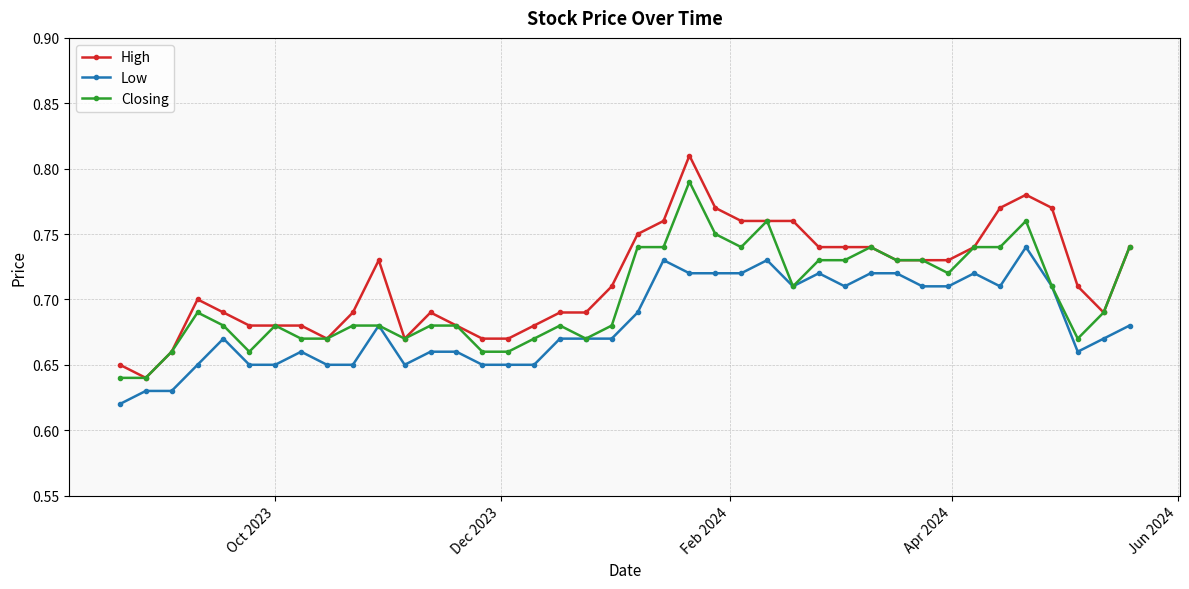

List the series in order of their overall mean, highest first.

High, Closing, Low